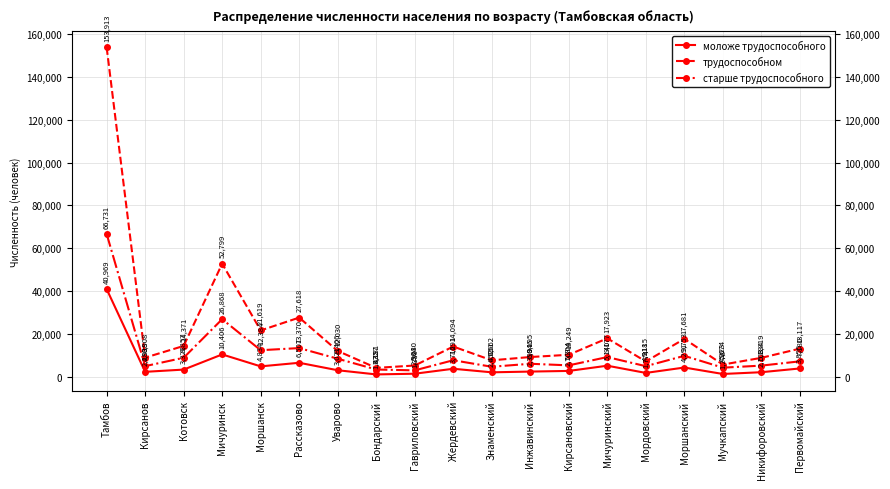

At which label does старше трудоспособного first exceed 7180?

Тамбов